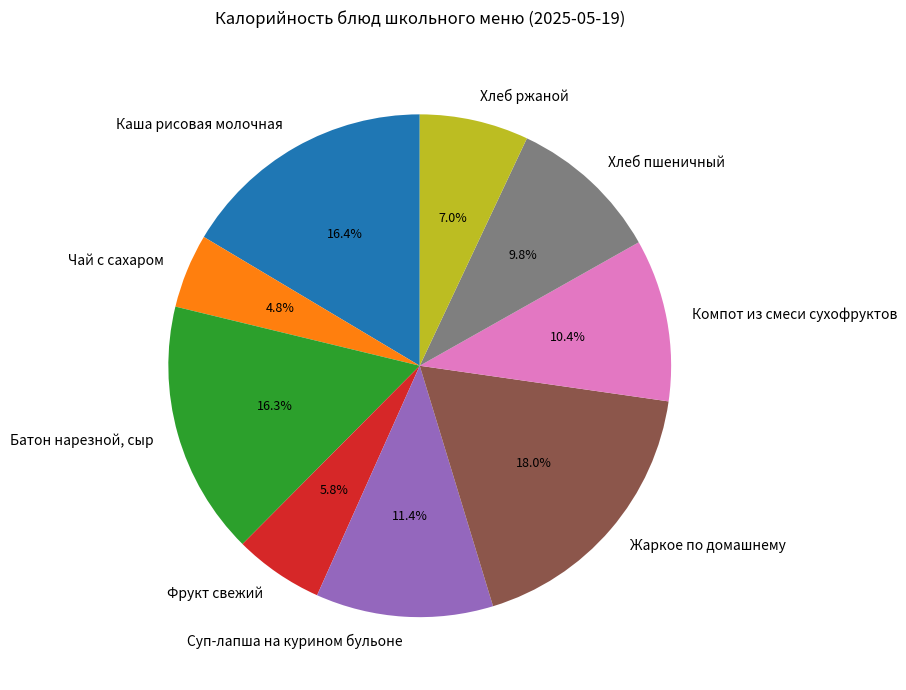

To the nearest percent, what percentage of the pie is Компот из смеси сухофруктов?

10%